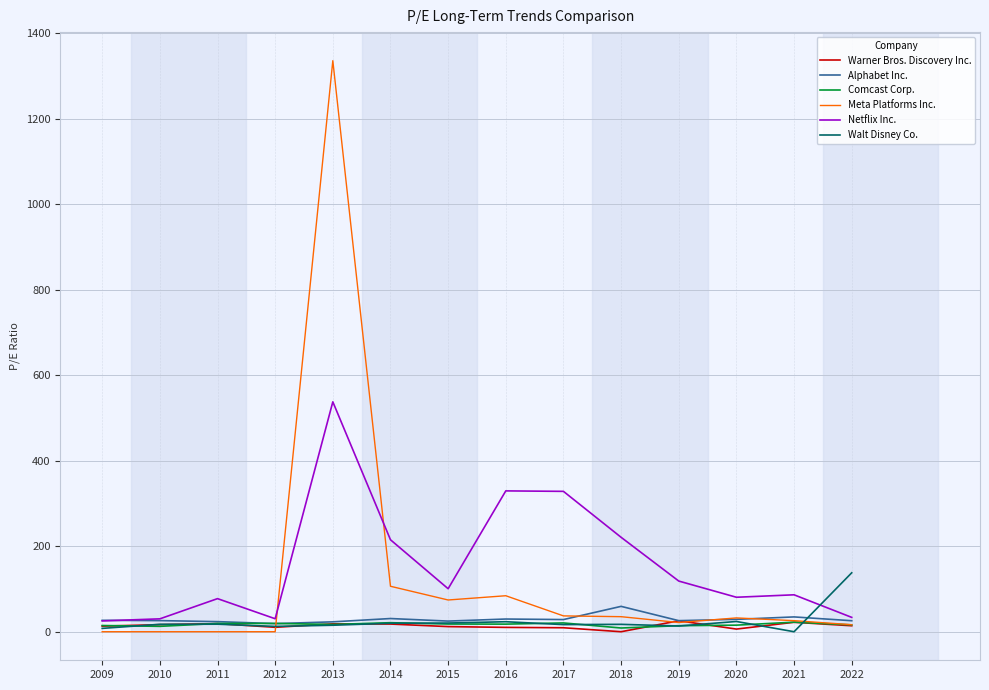

Is it true that Walt Disney Co. equals 20.3 at 2015?

True